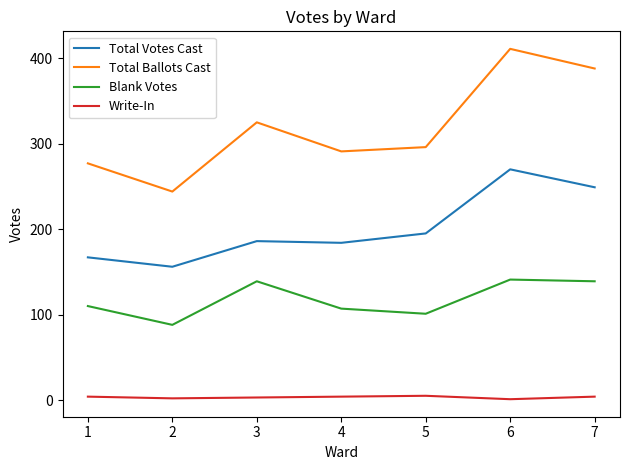

True or false: Blank Votes and Total Votes Cast cross at least once.

False